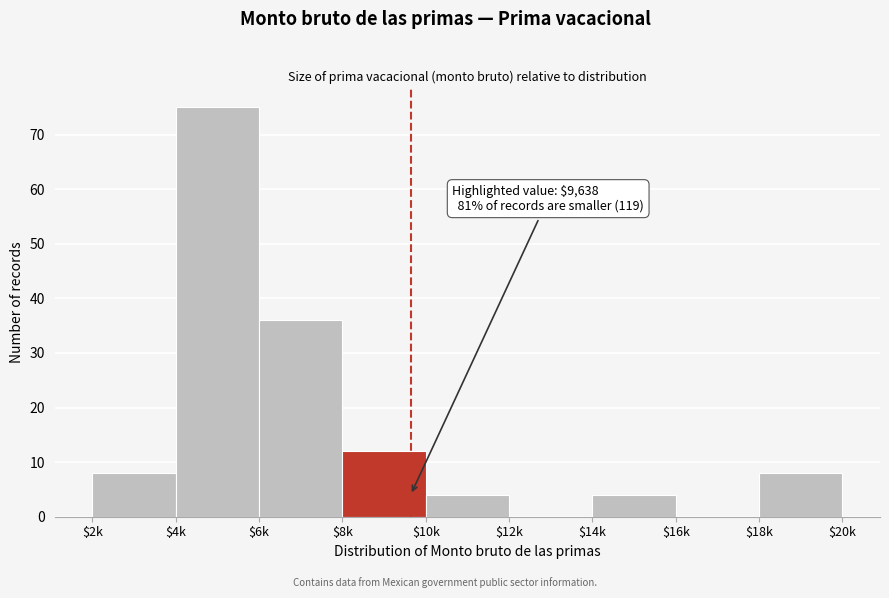

True or false: the data shows 37 at $16k.

False